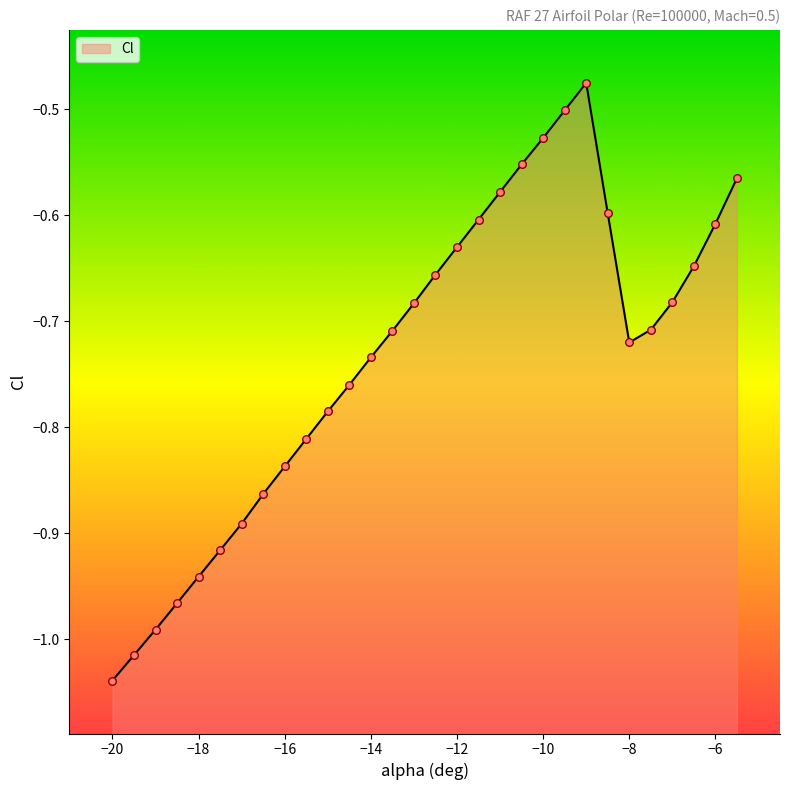

What is the change in value from -15 to -13.5?

+0.1